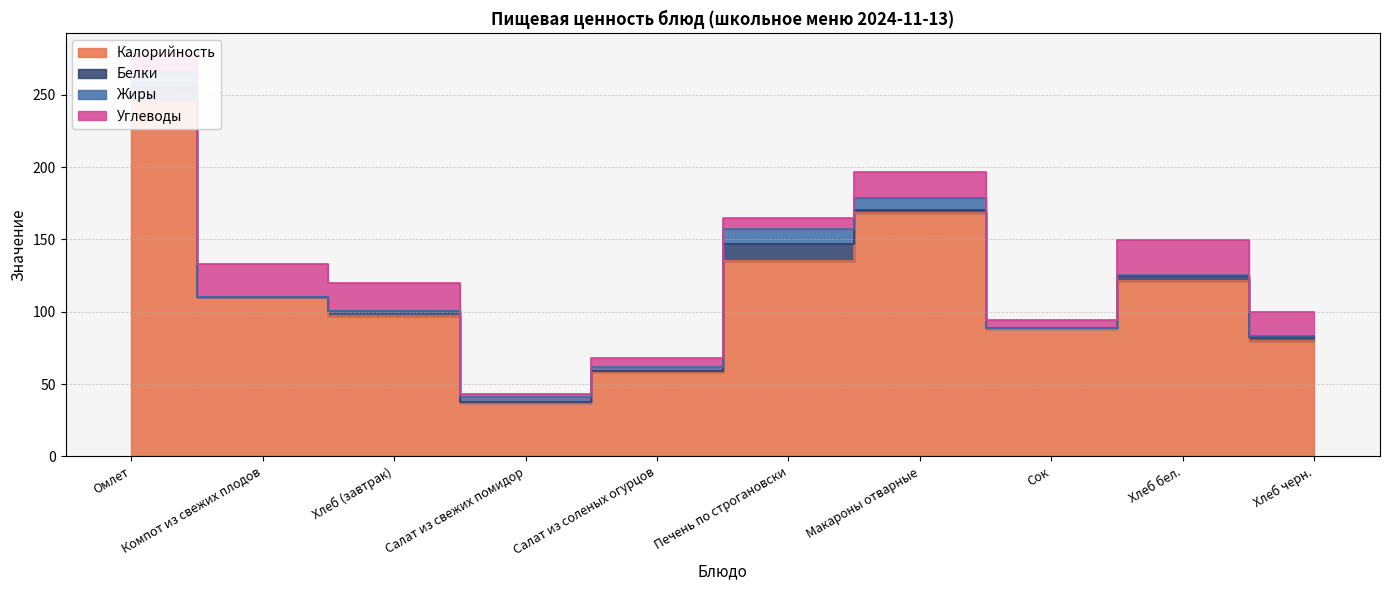

The value of Калорийность at Салат из соленых огурцов is 24.0. True or false?

False